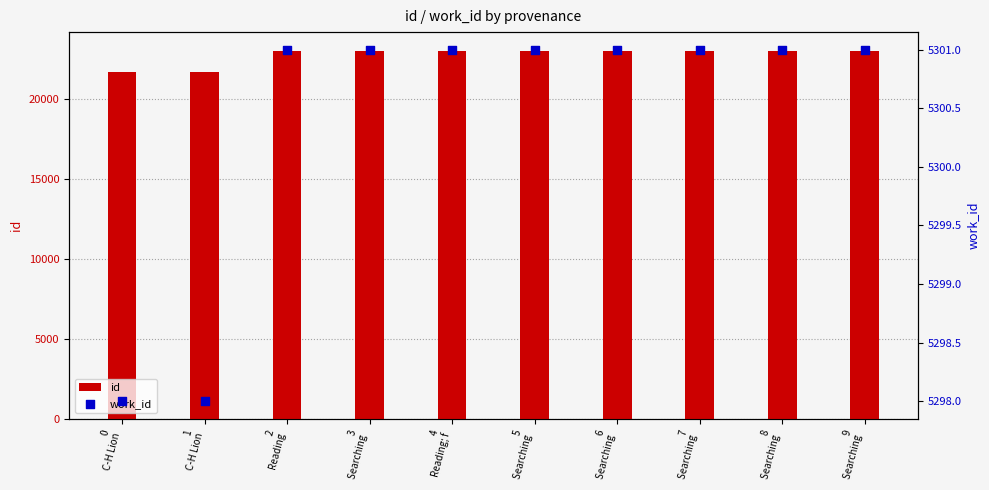

Which series has the largest Y range (max minus min)?

id